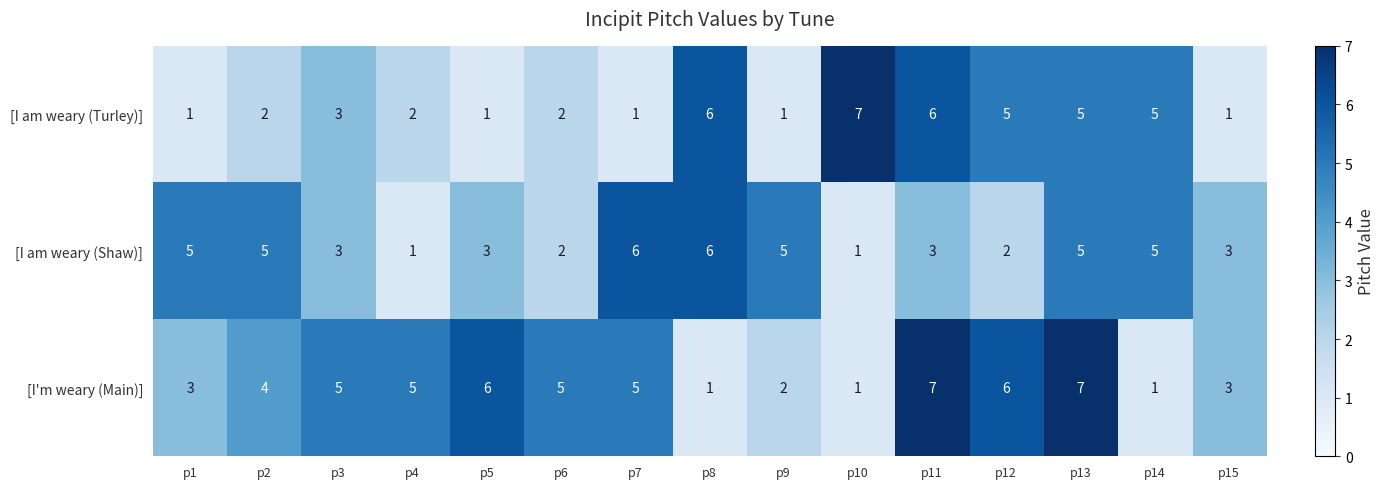

The [I am weary (Shaw)] series shows 5 at p15. True or false?

False